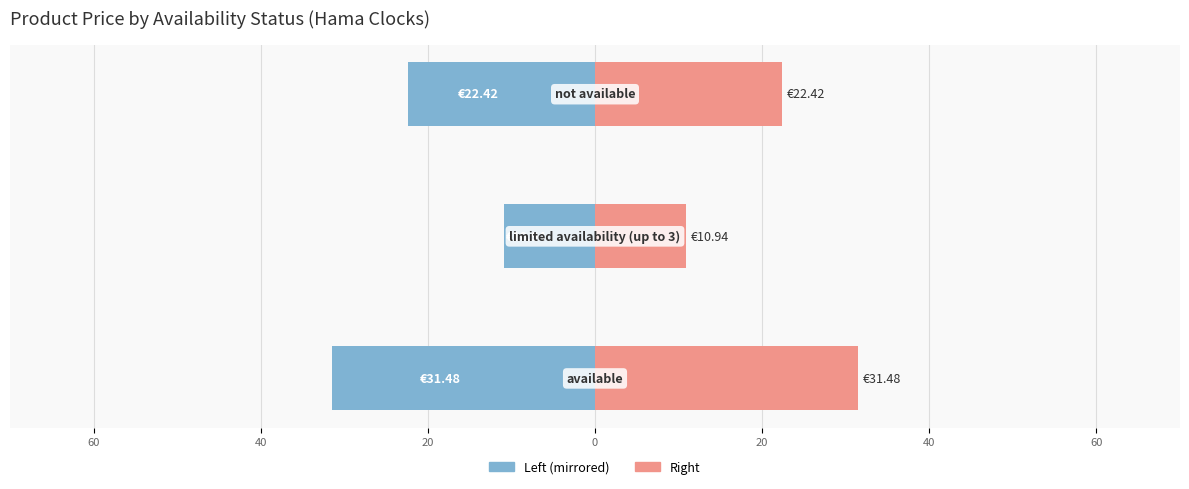

Reading left to right, what are all the values shown in this chart?

Average Price (left): 80=-31.5	60=-10.9	40=-22.4
Average Price (right): 80=31.5	60=10.9	40=22.4